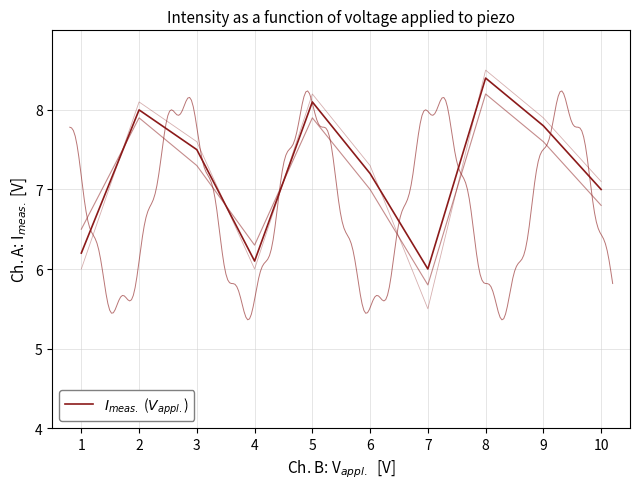

How many points are higher than both their immediate neighbors (excluding endpoints)?

3